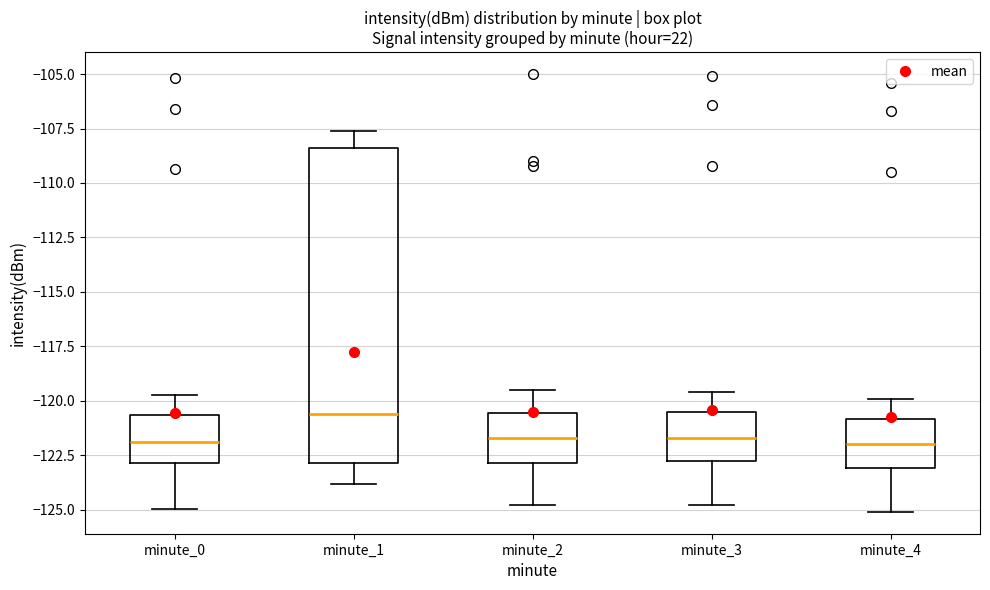

Reading left to right, read every box against the y-axis: the position of its median line, the range the box covers, and the ends of its whiskers. The values are not printed on the chart, so give them approximately, as read against the axis.

minute_0: median -122.0, box -123.0 to -120.5, whiskers -125.0 to -119.5
minute_1: median -120.5, box -123.0 to -108.5, whiskers -124.0 to -107.5
minute_2: median -121.5, box -123.0 to -120.5, whiskers -125.0 to -119.5
minute_3: median -121.5, box -123.0 to -120.5, whiskers -125.0 to -119.5
minute_4: median -122.0, box -123.0 to -121.0, whiskers -125.0 to -120.0